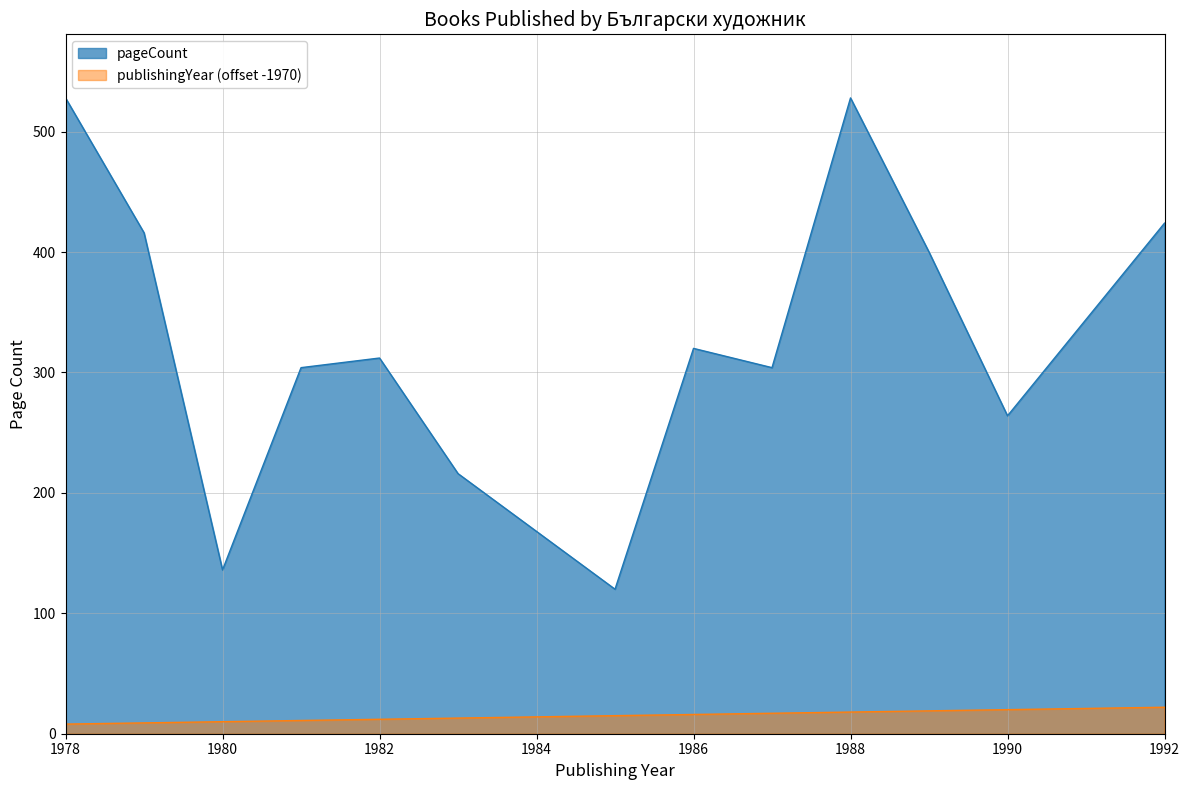

How many data points in pageCount are above 312?

6